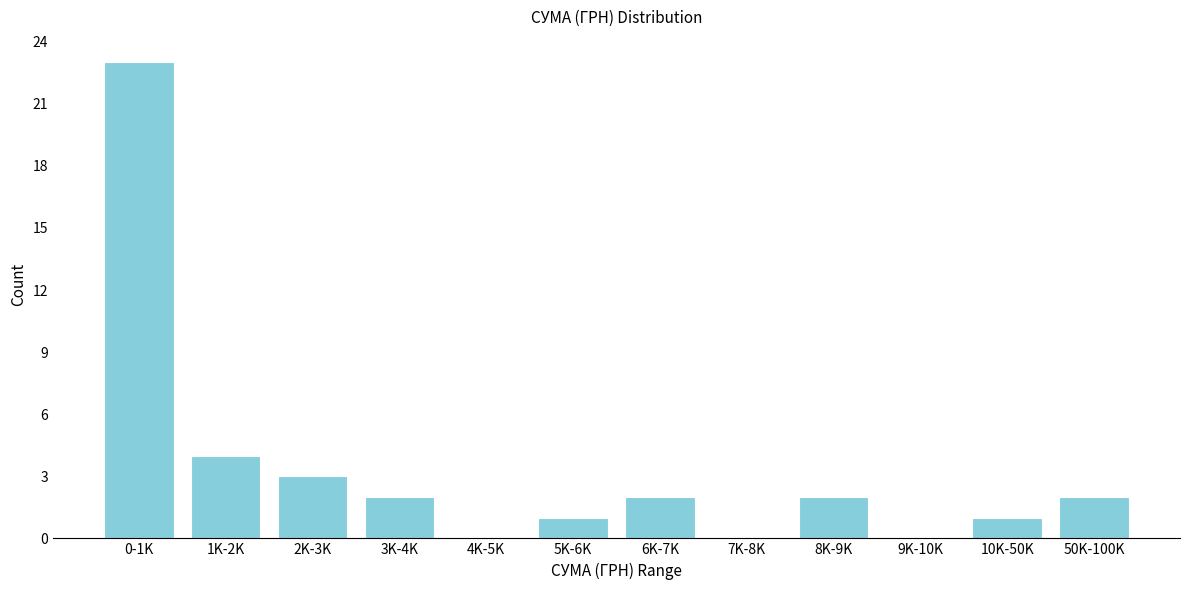

Reading left to right, what are all the values shown in this chart?

0-1K=23	1K-2K=4	2K-3K=3	3K-4K=2	4K-5K=0	5K-6K=1	6K-7K=2	7K-8K=0	8K-9K=2	9K-10K=0	10K-50K=1	50K-100K=2